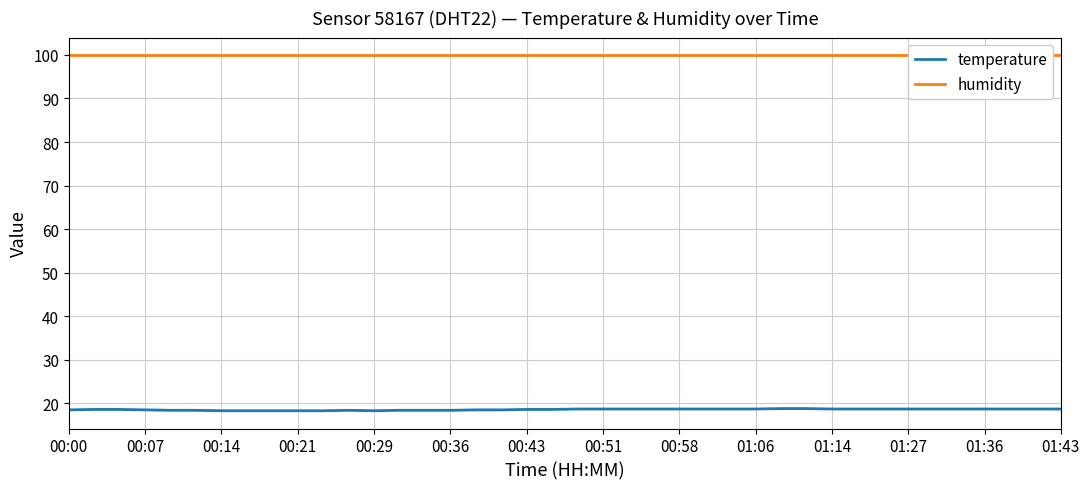

Does the chart have visible grid lines?

Yes